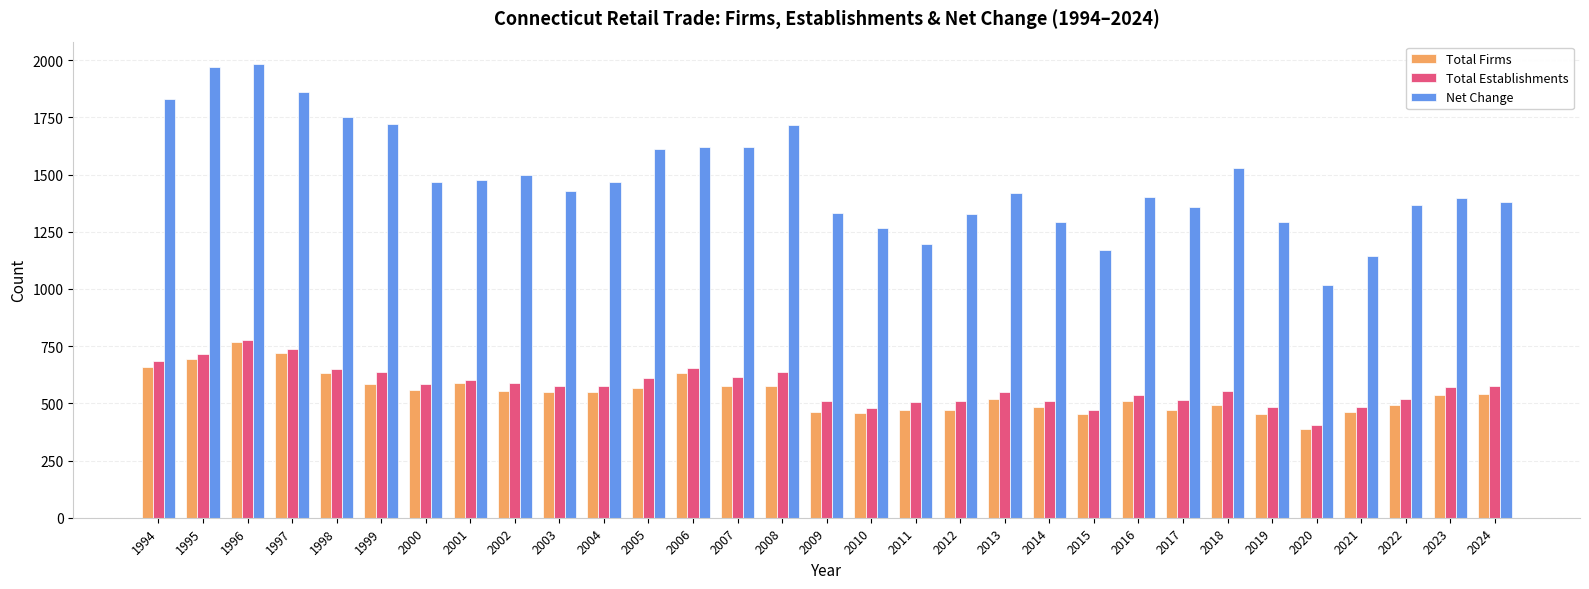

How many bars are there in each group?

3